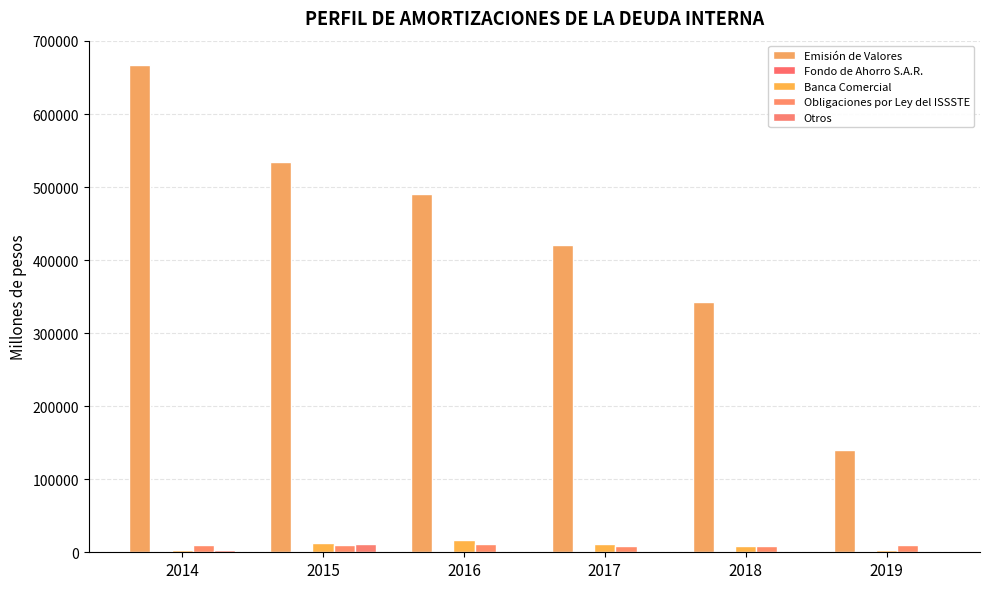

Does the chart contain stacked bars?

No